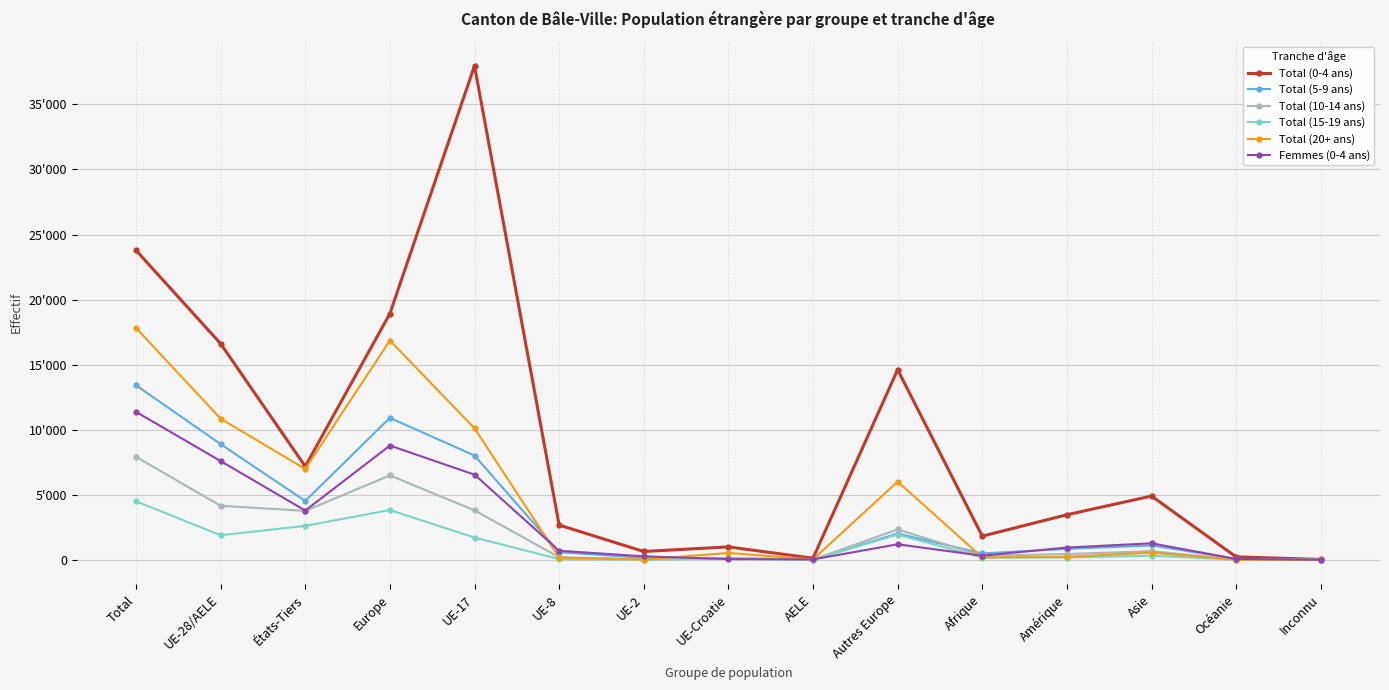

True or false: Total (15-19 ans) has more than 2 points higher than both neighbors.

True